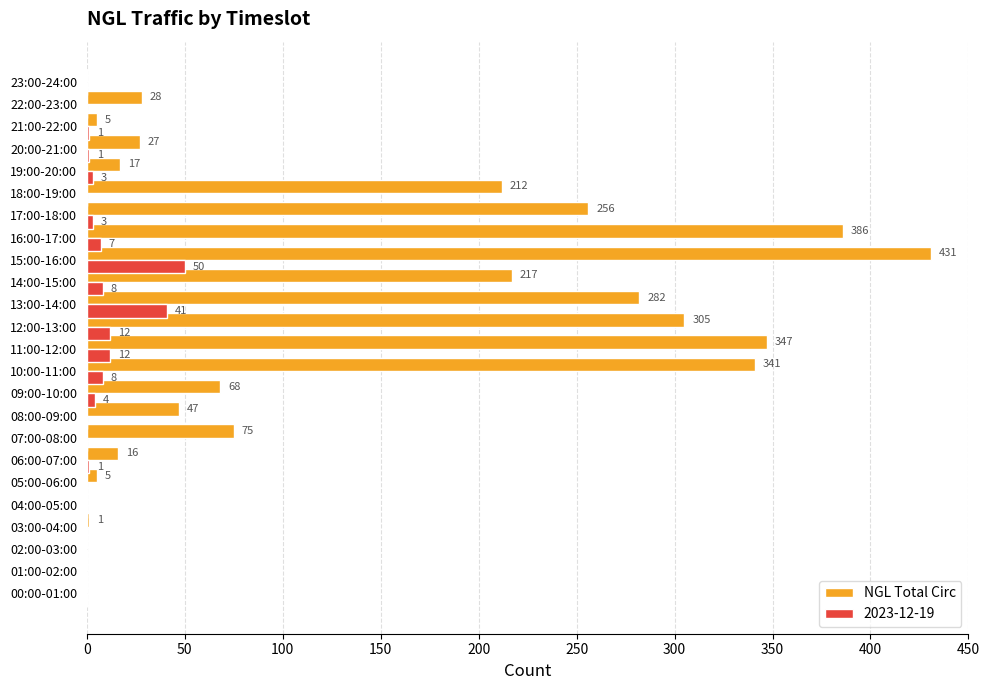

Where is NGL Total Circ nearest to the value 215?

14:00-15:00